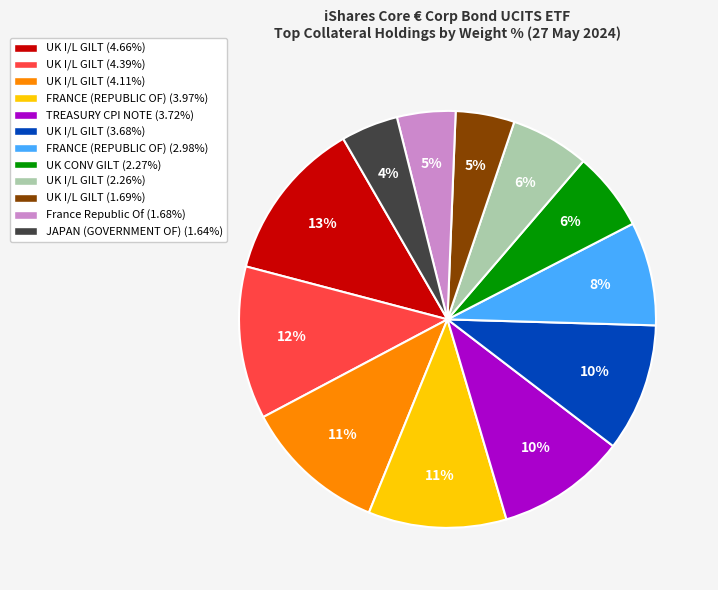

Does FRANCE (REPUBLIC OF) (2.98%) represent more than half of the total?

No